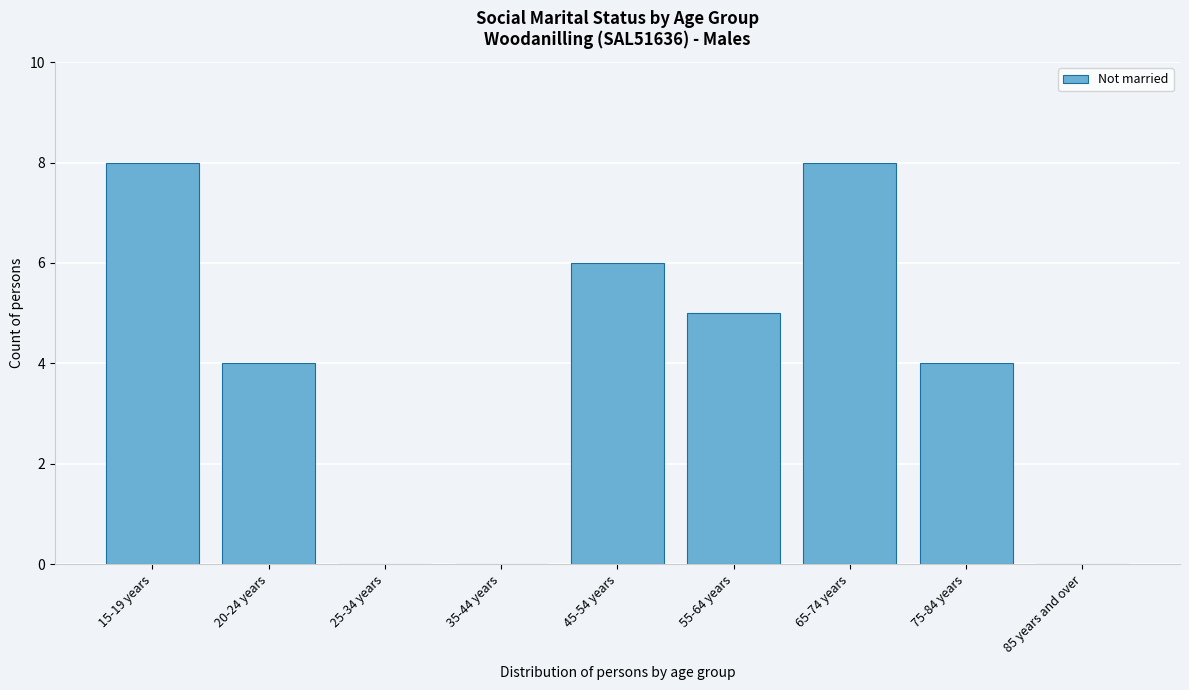

Reading right to left, list all the values displayed in this chart.

85 years and over=0	75-84 years=4	65-74 years=8	55-64 years=5	45-54 years=6	35-44 years=0	25-34 years=0	20-24 years=4	15-19 years=8